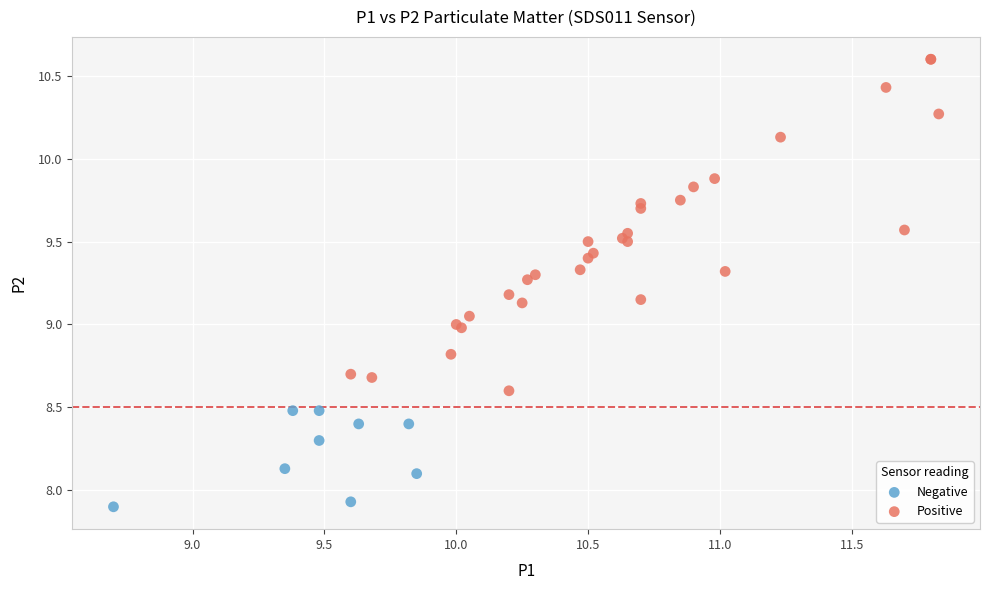

Which series contains the lowest Y value?

Negative